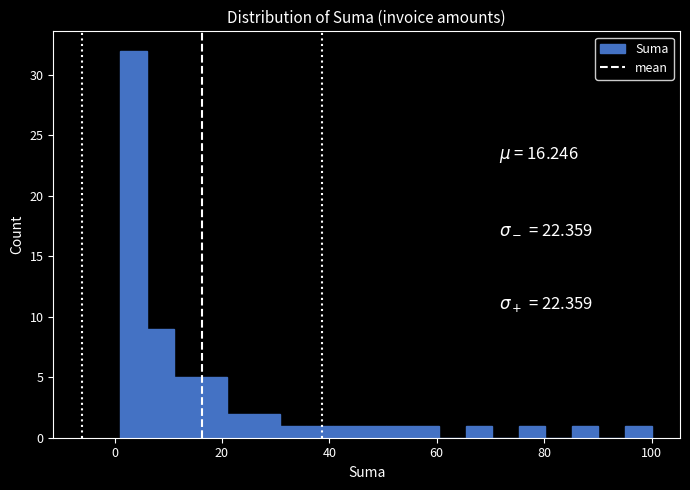

Around what value on the x-axis is the tallest bar? Give the approximate position of its centre, as read against the axis.

4